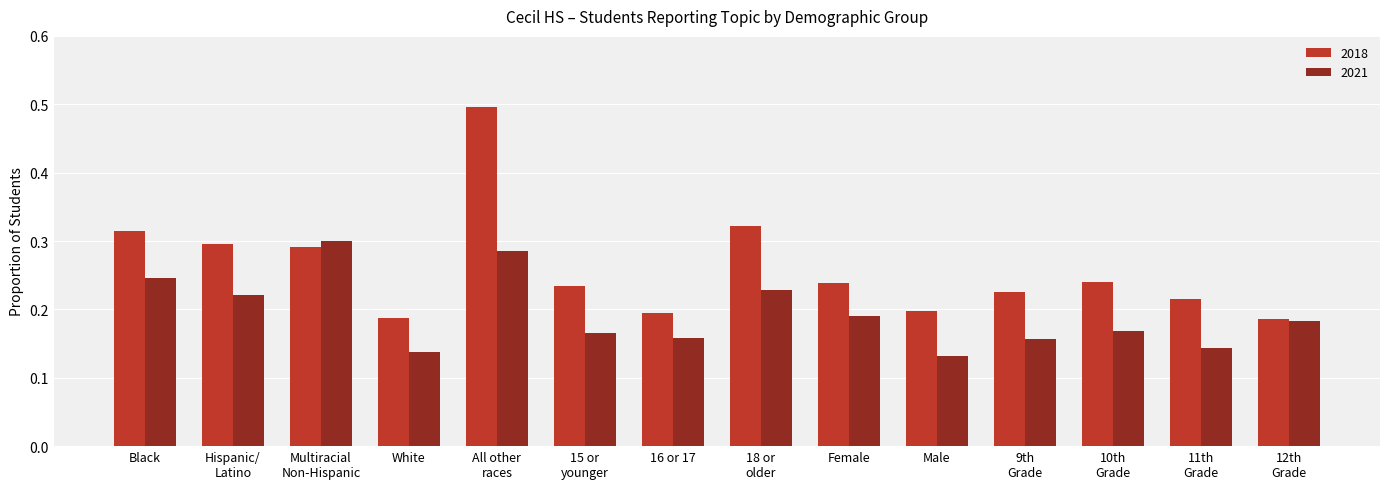

Which series has the largest total across all categories?

2018